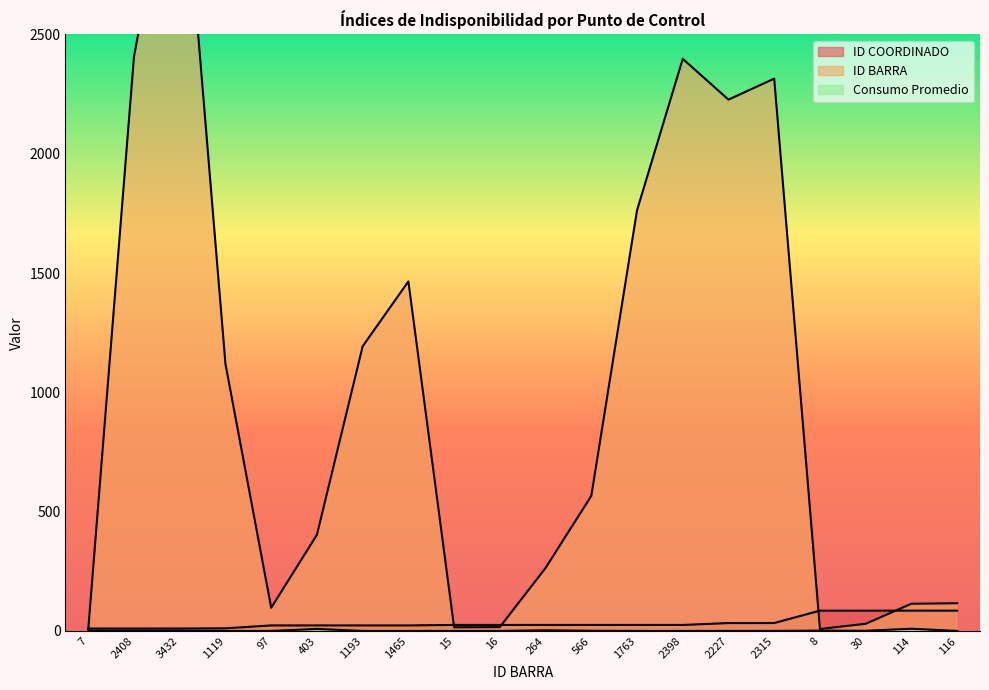

What is the average value of the ID BARRA series?

997.8